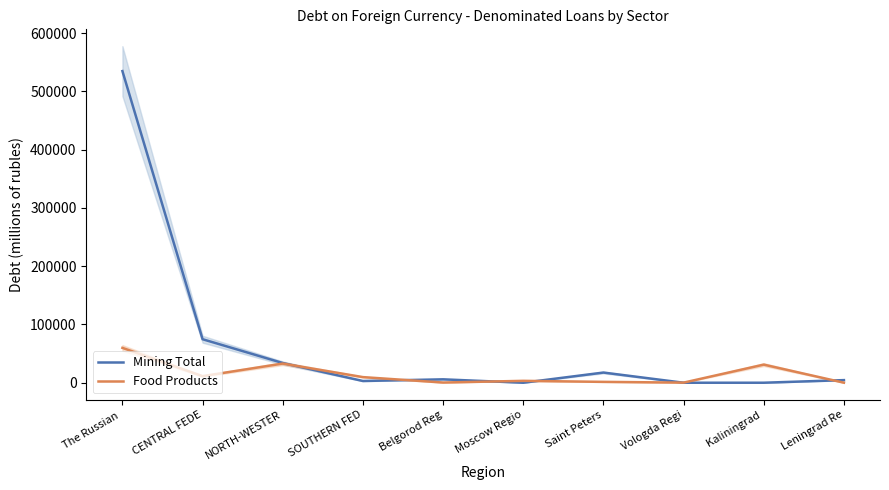

Which has a higher value, Saint Peters or Moscow Regio?

Saint Peters